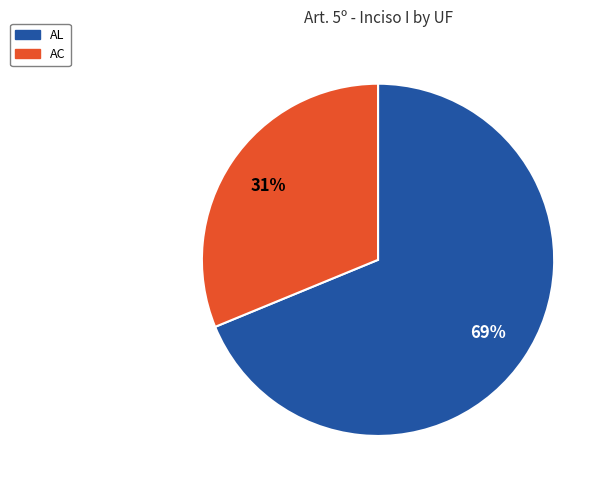

To the nearest percent, what is the average slice percentage?

50%